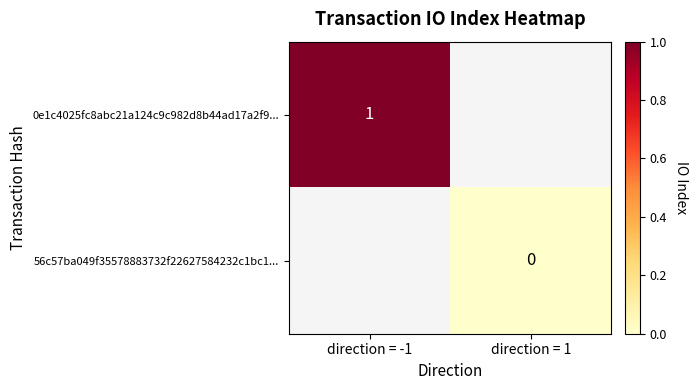

Count the number of categories in the chart.

2